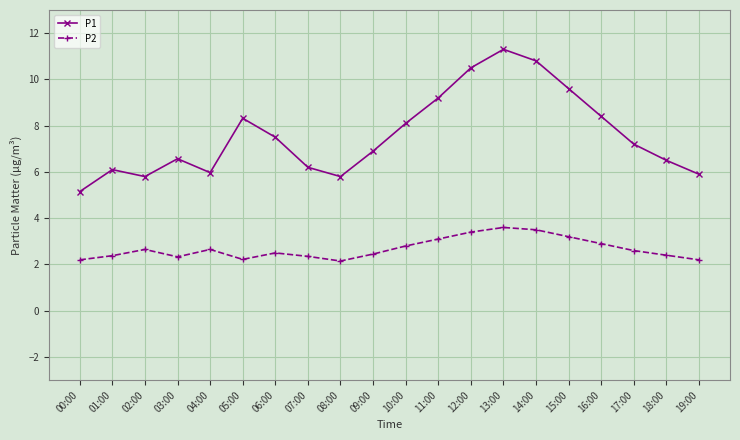

How many interior local valleys does the P1 series have?

3